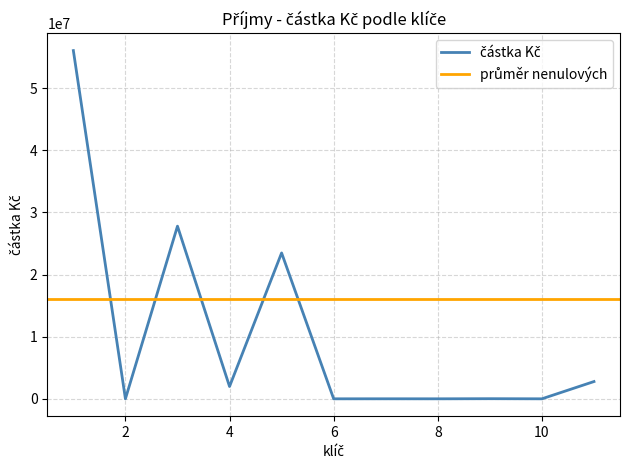

True or false: there are more than 2 points higher than both neighbors.

True